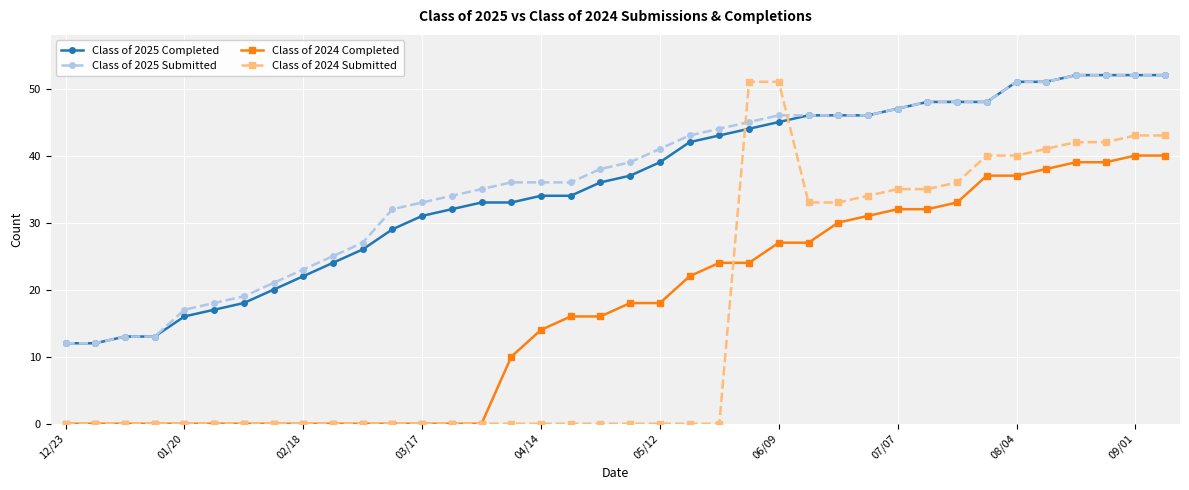

What is the sum of all Class of 2024 Submitted values?

599